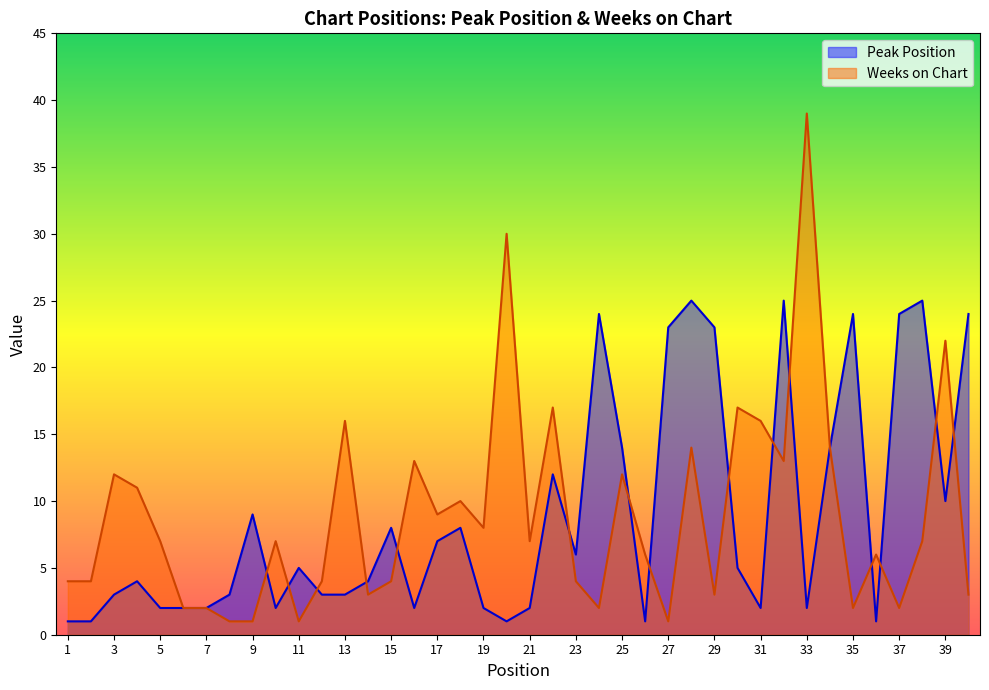

At 24, list the series in order from smallest to largest.

Weeks on Chart, Peak Position